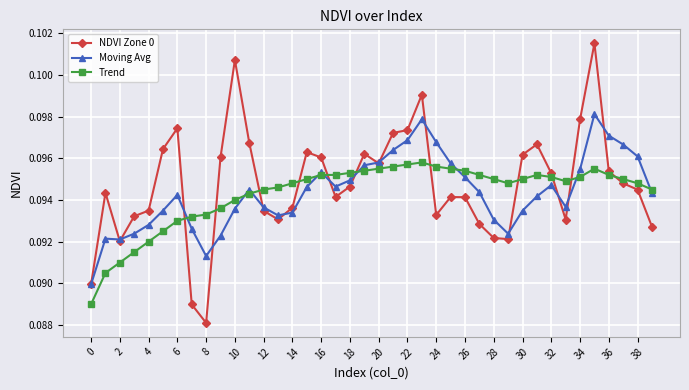

True or false: Trend and NDVI Zone 0 cross at least once.

True